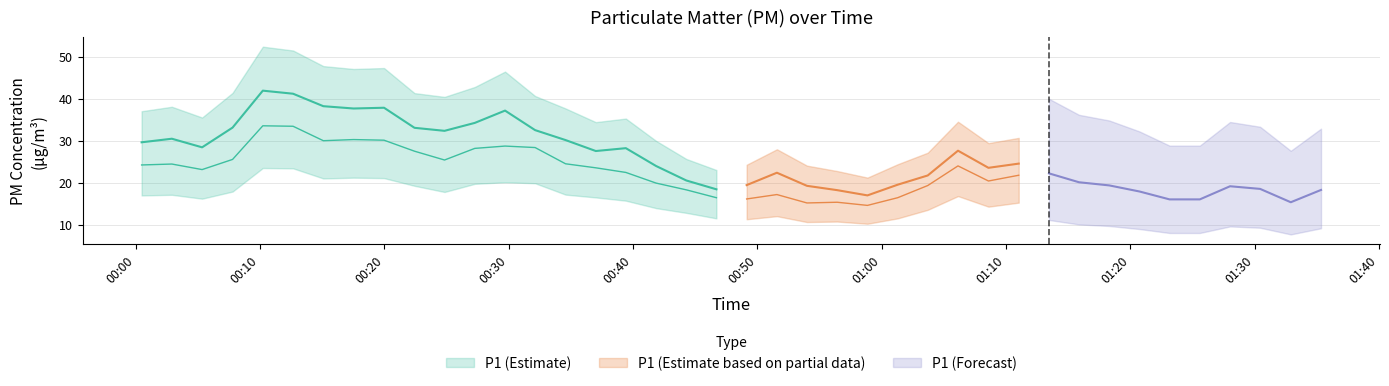

Between 2024-03-22T00:02:54 and 2024-03-22T00:29:42, which series saw the biggest shift?

P1